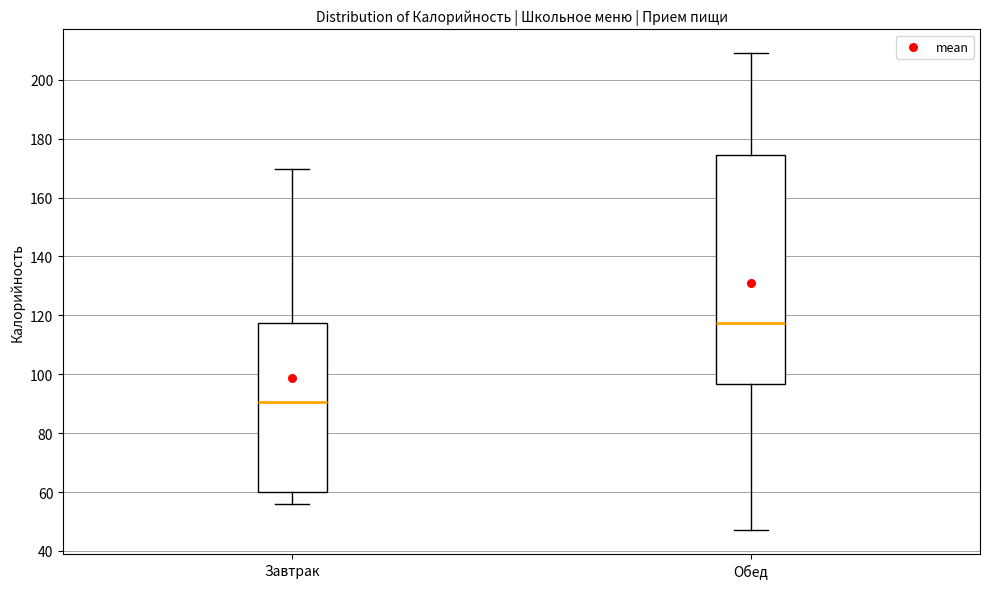

Where is the upper edge of the box for Обед on the y-axis? The values are not printed on the chart, so give them approximately, as read against the axis.

174